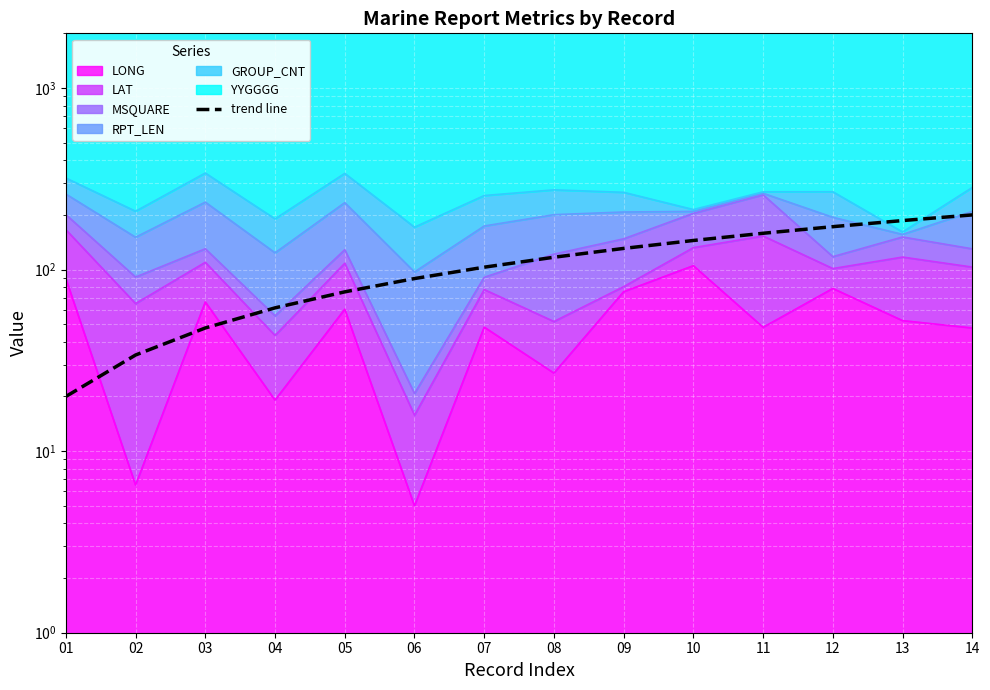

What is the sum of the values at 08 and 09?

247.7